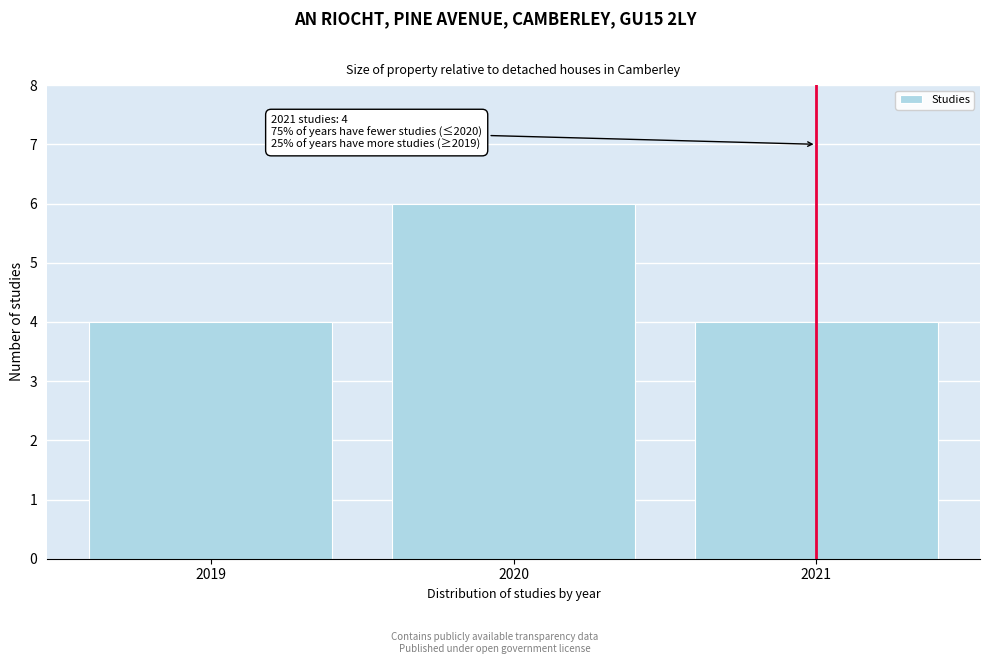

Reading left to right, extract all data points from this chart.

4	6	4